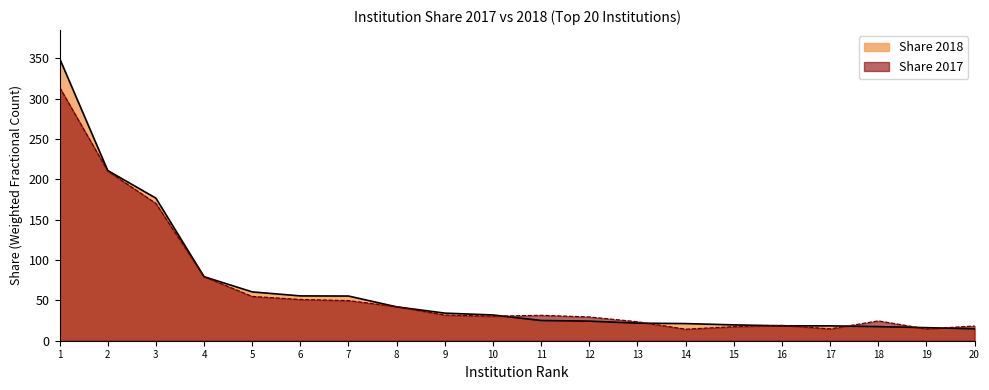

Which category has the lowest value in the Share 2018 series?

20